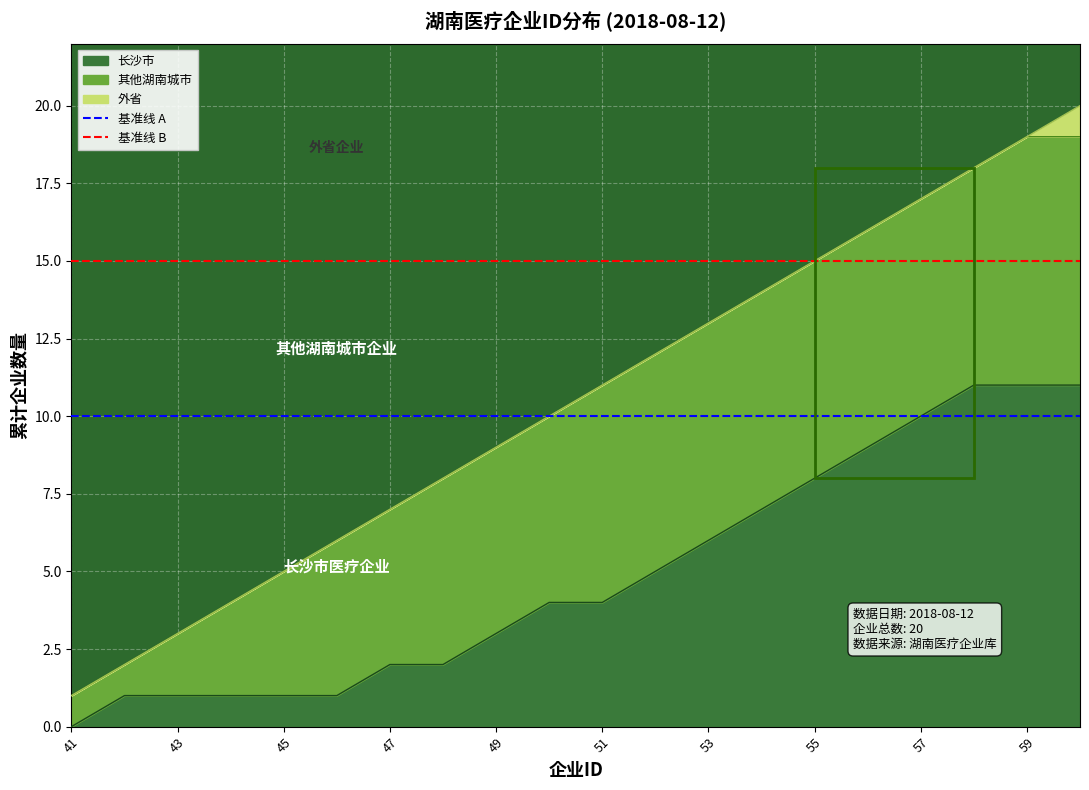

At which label does 基准线 A reach its minimum?

41